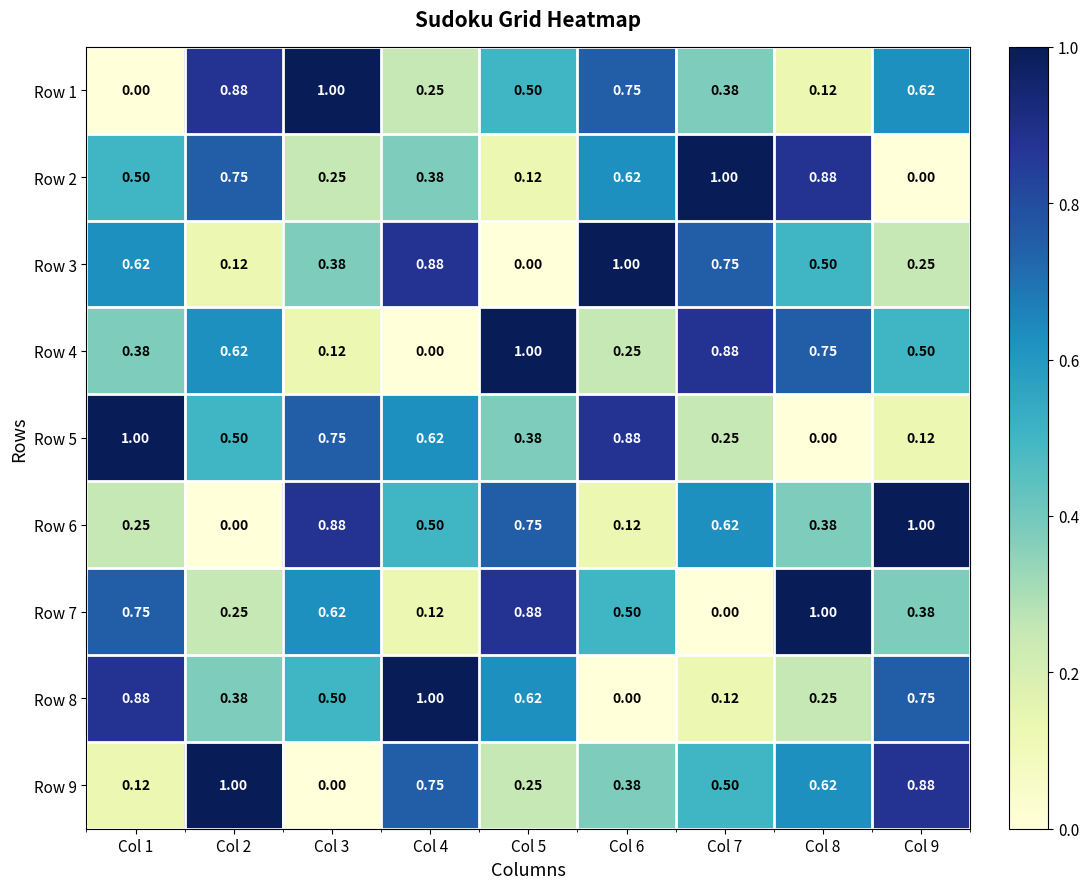

Is the value of Row 7 at Col 9 greater than the value of Row 1 at Col 4?

Yes